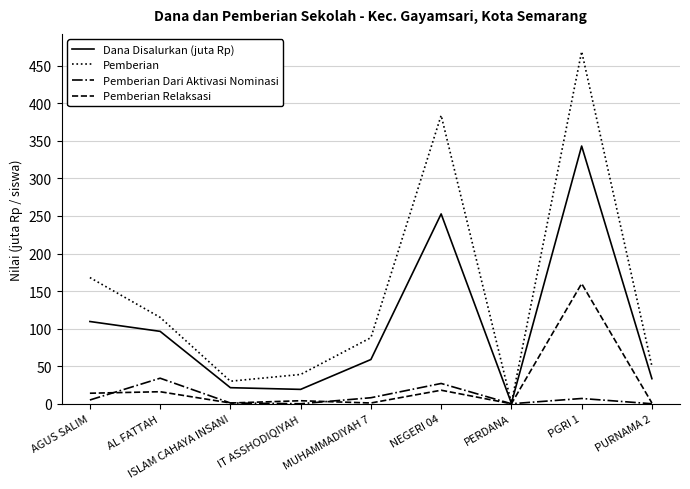

What value does the Pemberian series have at AGUS SALIM?

168.0